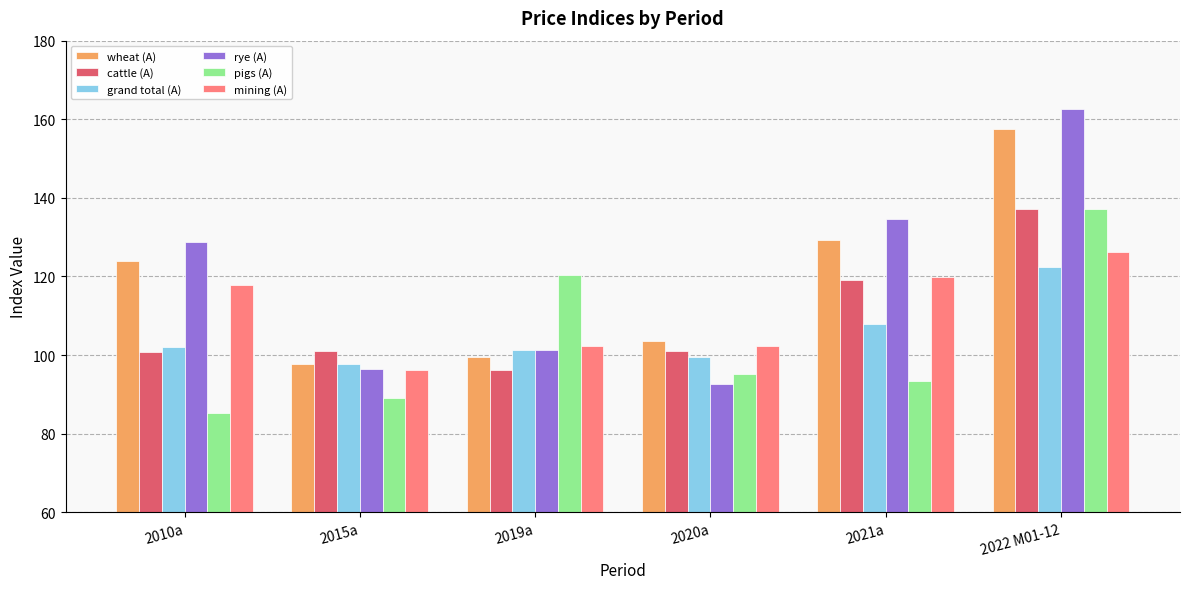

Where is grand total (A) nearest to the value 110?

2021a